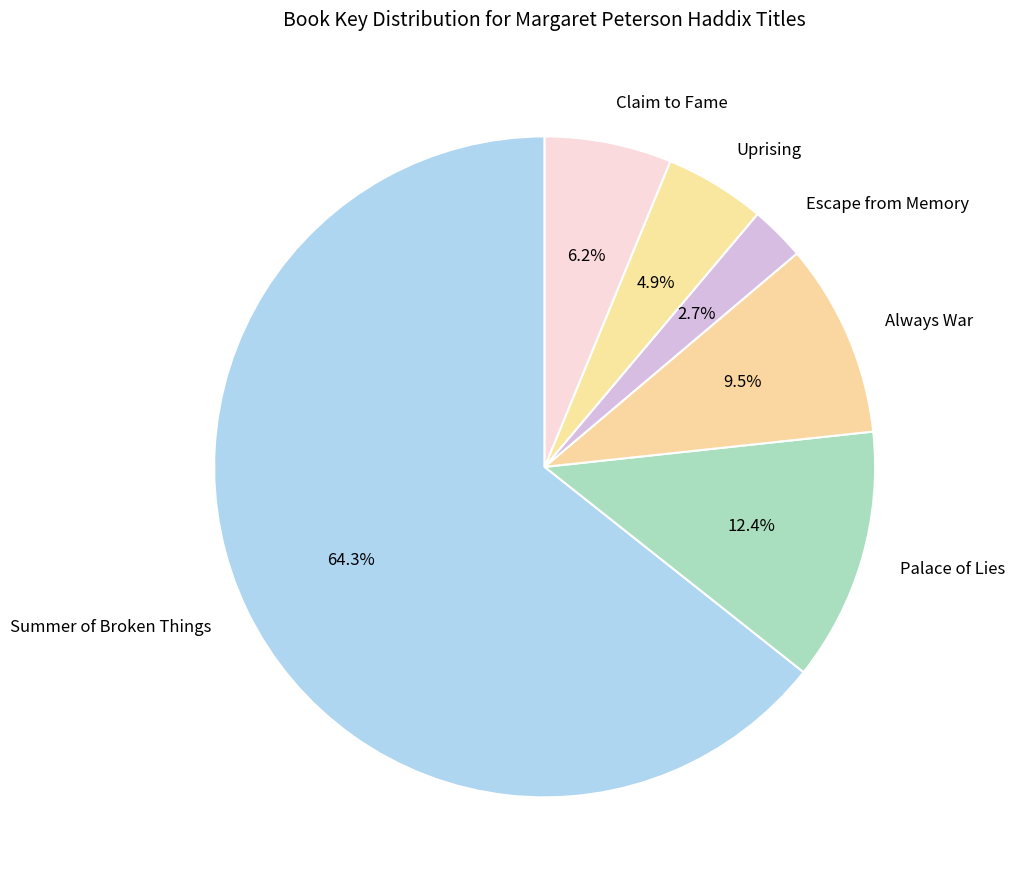

What portion of the pie excludes Claim to Fame?

93.8%